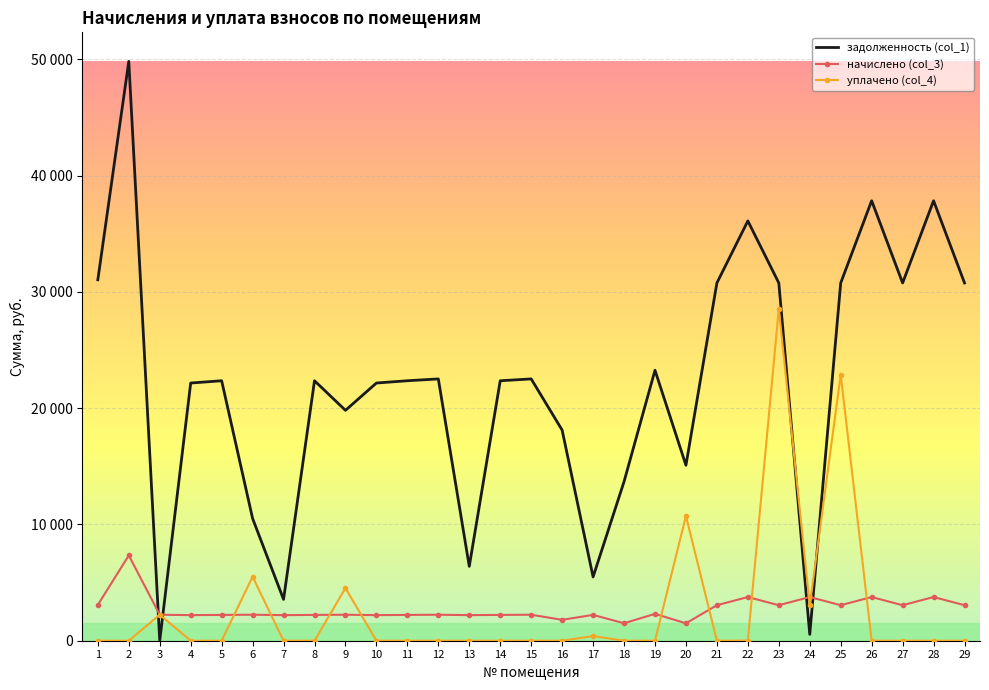

What are all the series names shown in the legend?

задолженность (col_1), начислено (col_3), уплачено (col_4)